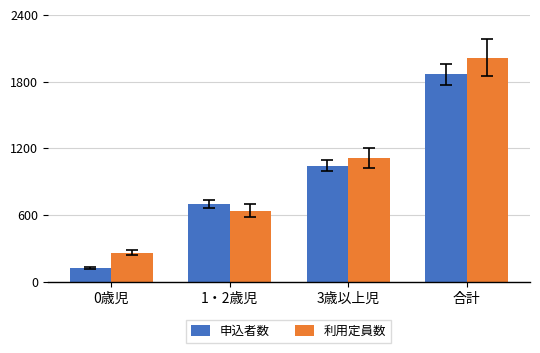

List the series in order of their overall mean, highest first.

利用定員数, 申込者数